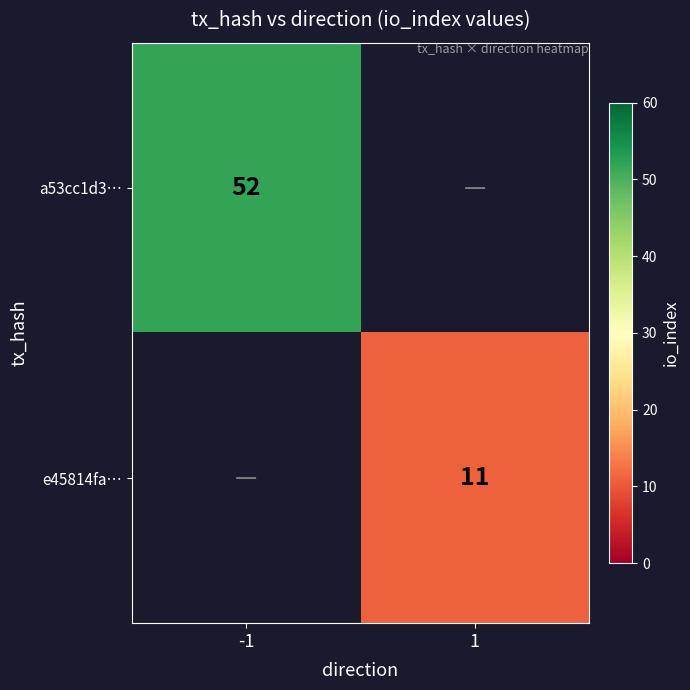

Which category has the highest value across all series?

-1